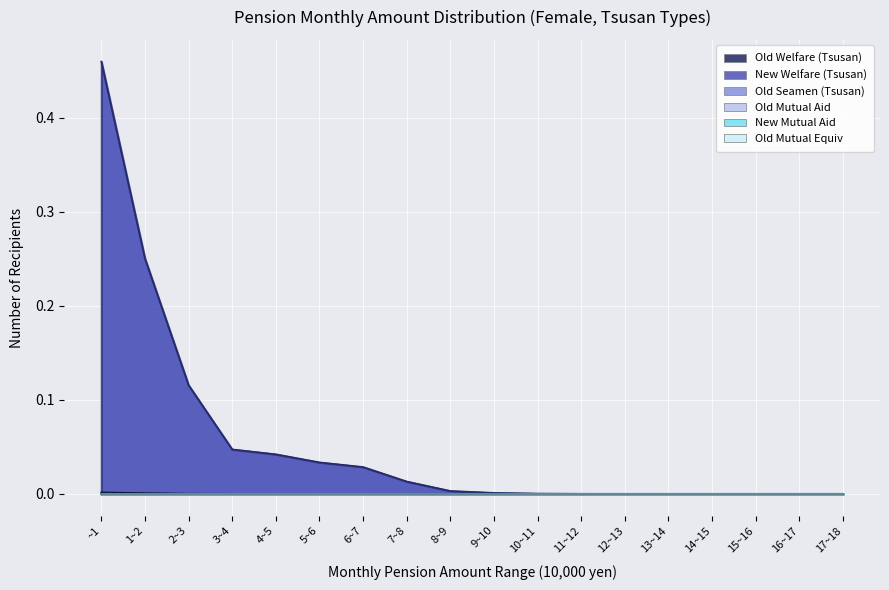

What is the greatest value displayed?

0.5